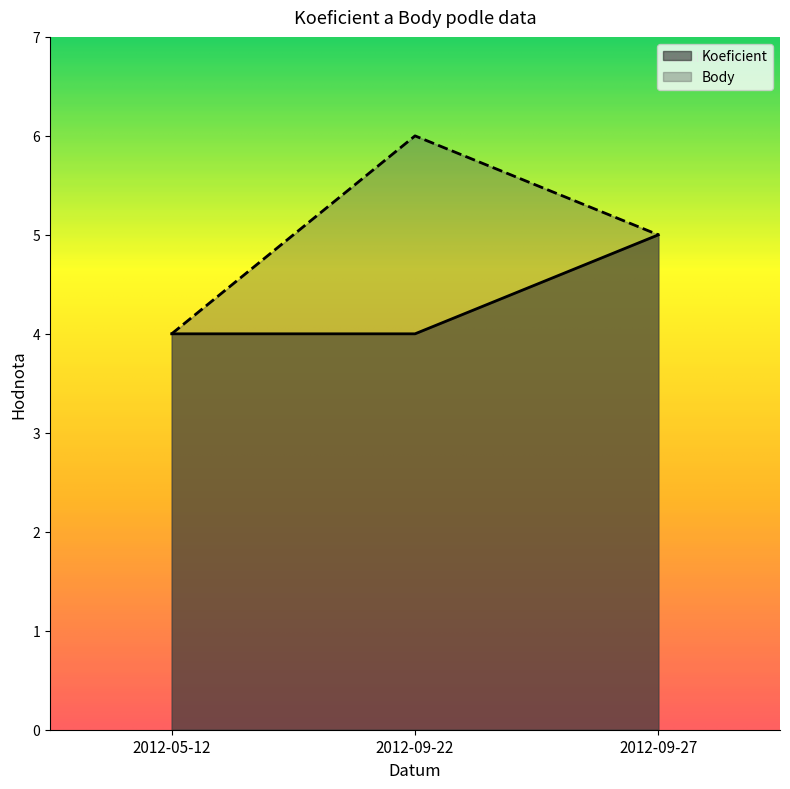

What is the difference between the Body values at 2012-05-12 and 2012-09-27?

1